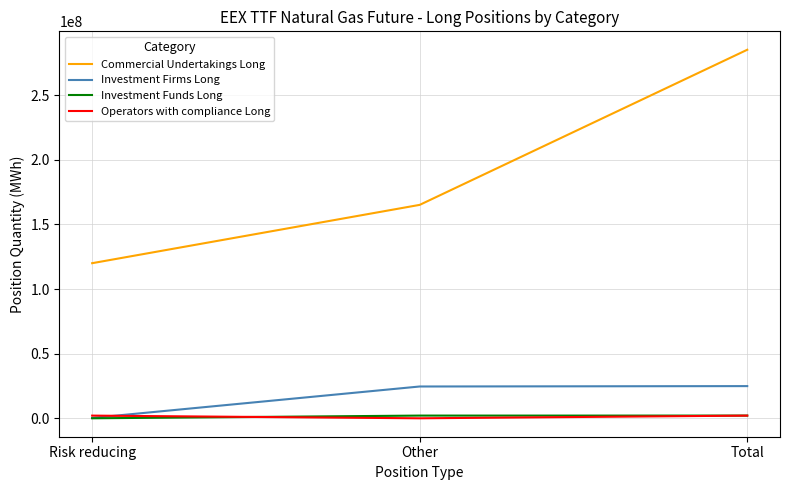

The Investment Funds Long series shows 2094514 at Total. True or false?

True